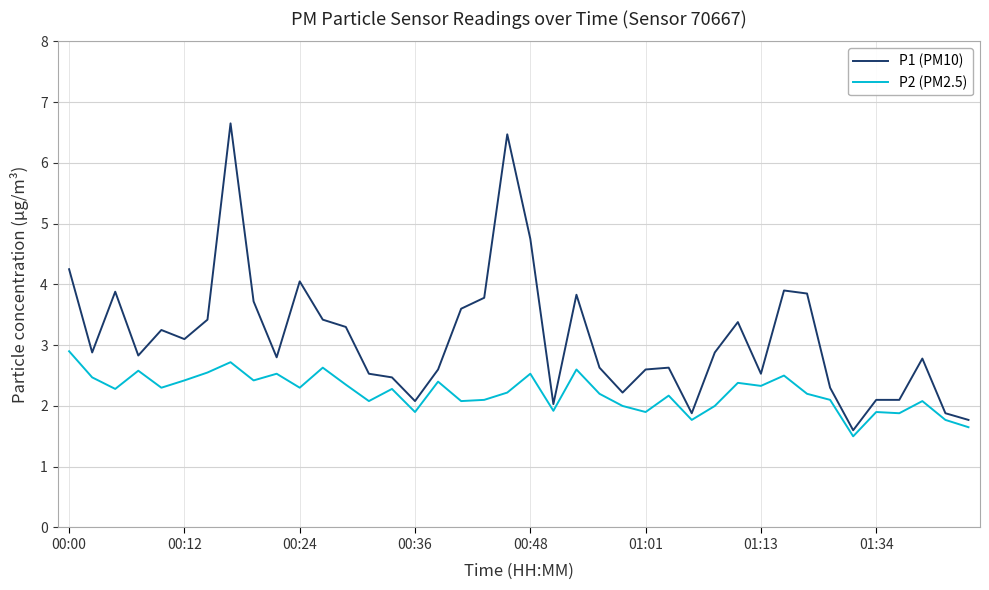

Rank the series by their average value, from highest to lowest.

P1 (PM10), P2 (PM2.5)